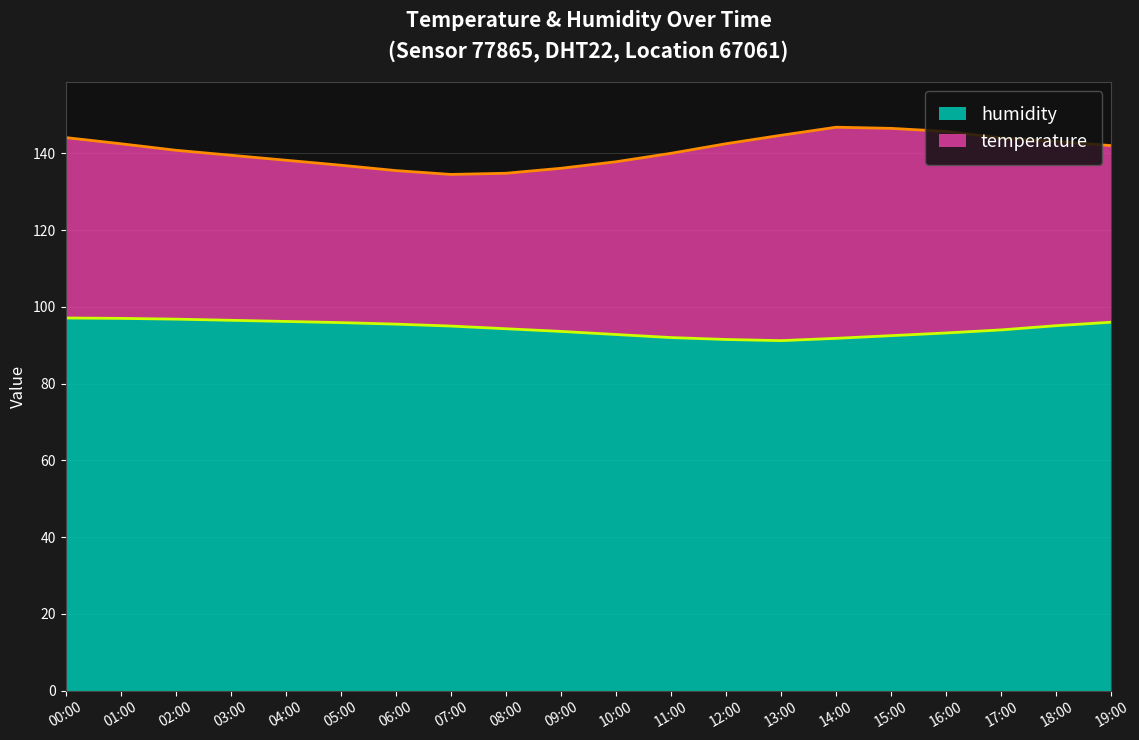

Reading left to right, what are all the values shown in this chart?

97.1	97.0	96.8	96.5	96.2	95.9	95.5	95.0	94.3	93.6	92.8	92.0	91.5	91.2	91.8	92.5	93.2	94.0	95.1	96.0